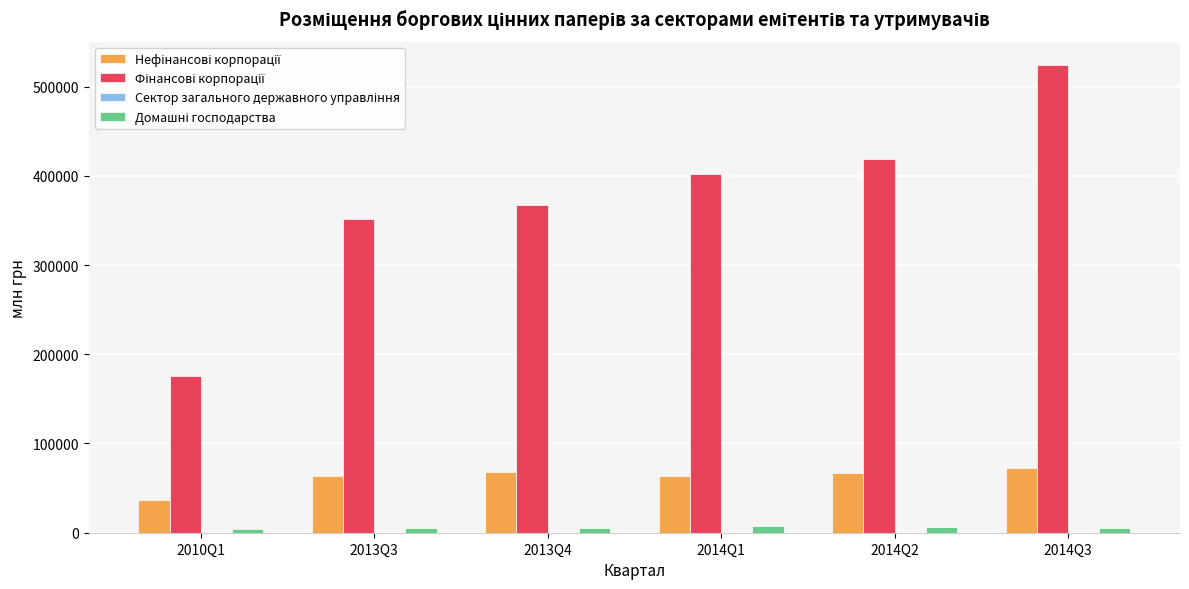

At which category is the sum across all series the highest?

2014Q3